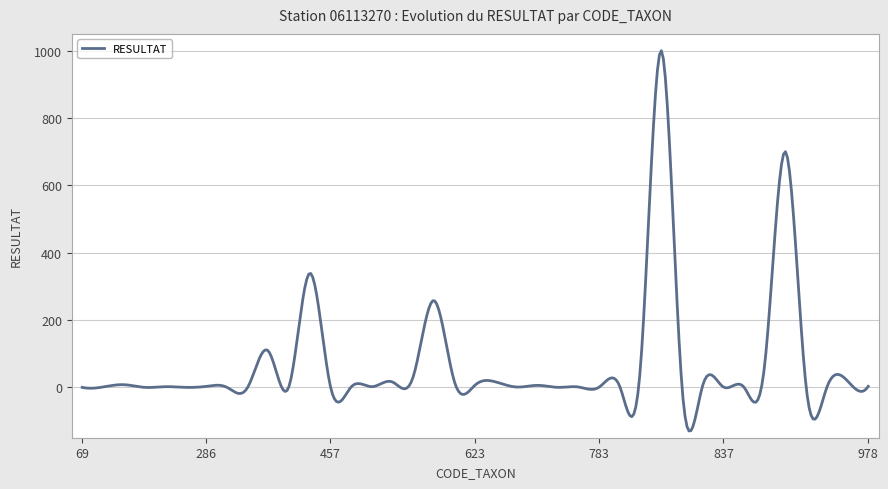

What is the smallest value displayed?

-129.6